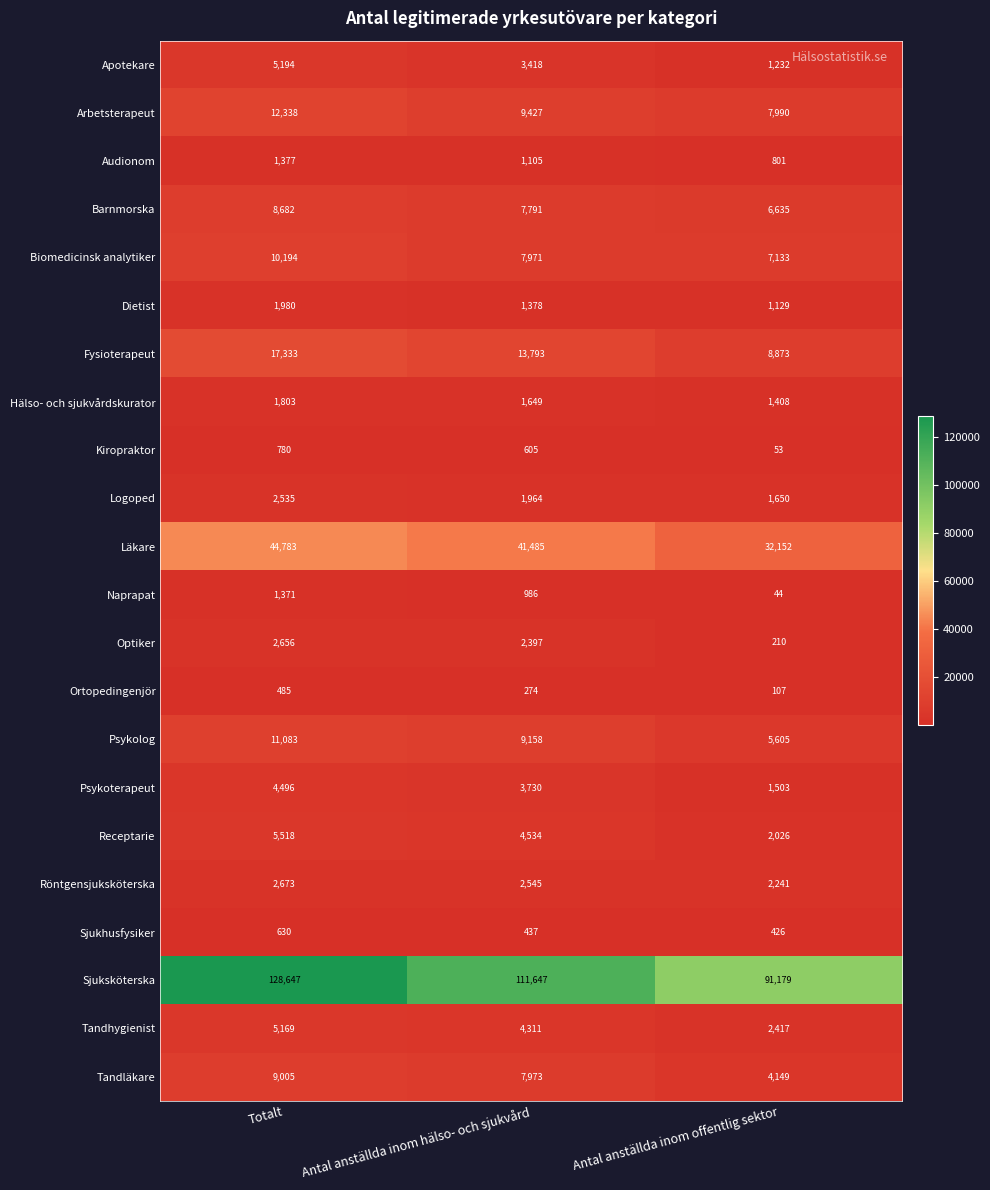

Which series changed the most between Totalt and Antal anställda inom offentlig sektor?

Sjuksköterska